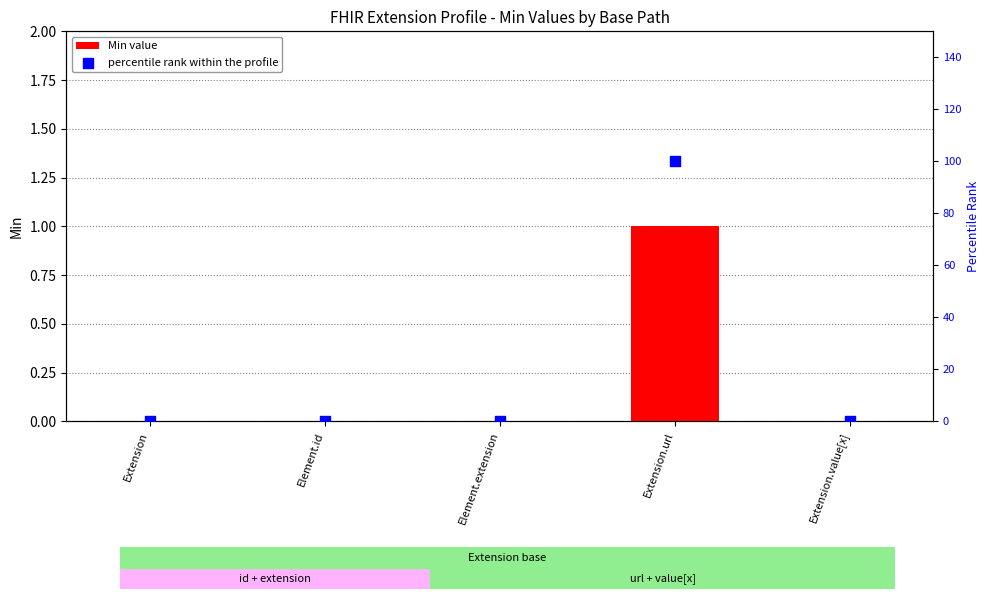

Is the value of Min value at Element.id greater than the value of percentile rank within the profile at Extension?

No